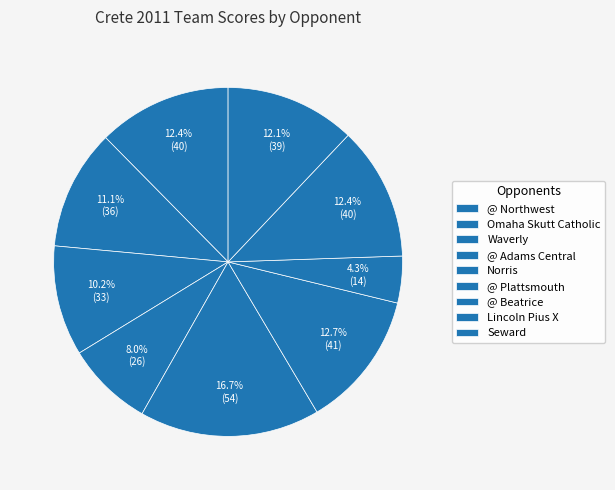

What is the smallest slice in the pie chart?

@ Beatrice